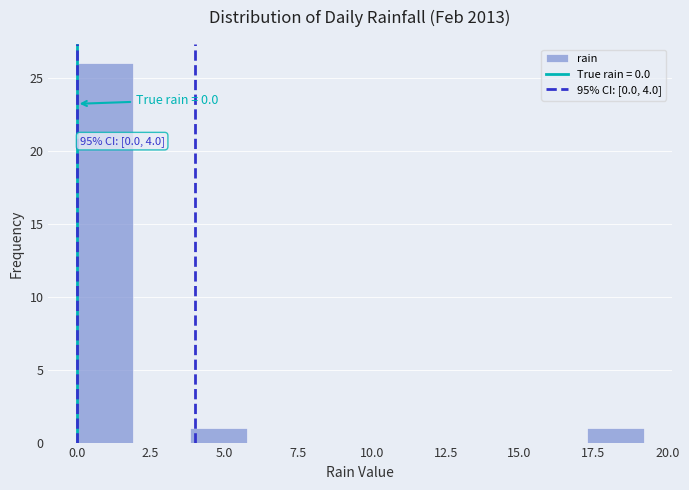

Read against the x-axis, roughly where is the centre of the tallest bar?

1.0